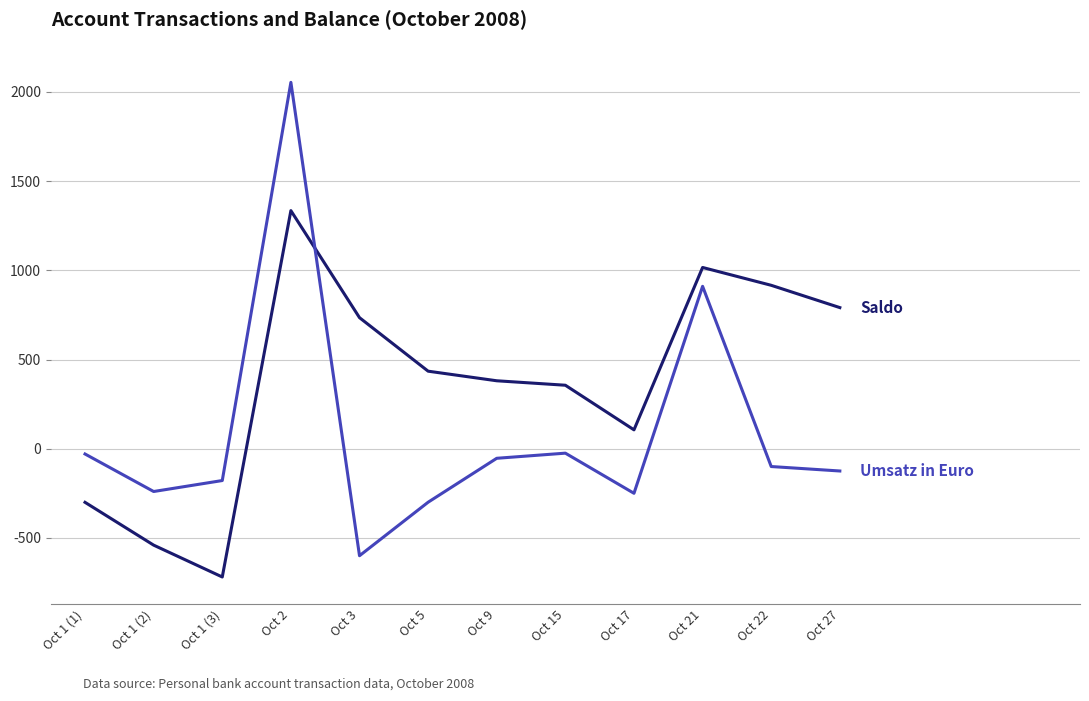

What is the minimum value shown in the chart?

-719.2